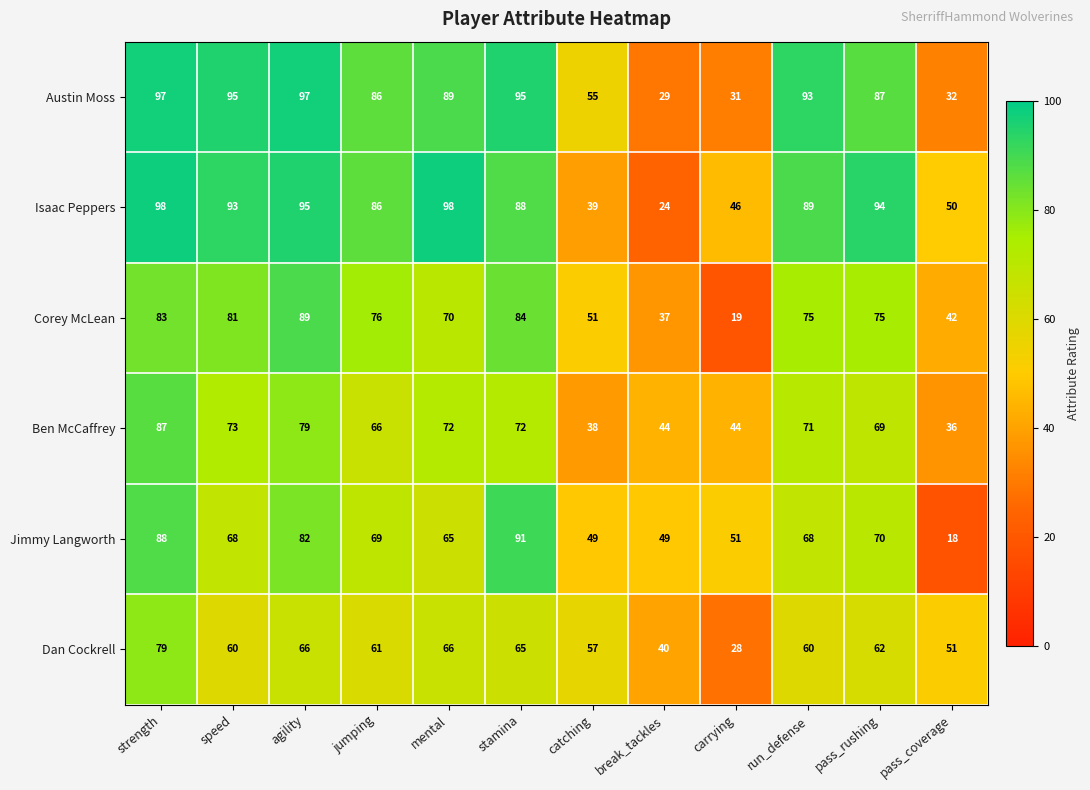

Which series has the widest spread of values?

Isaac Peppers